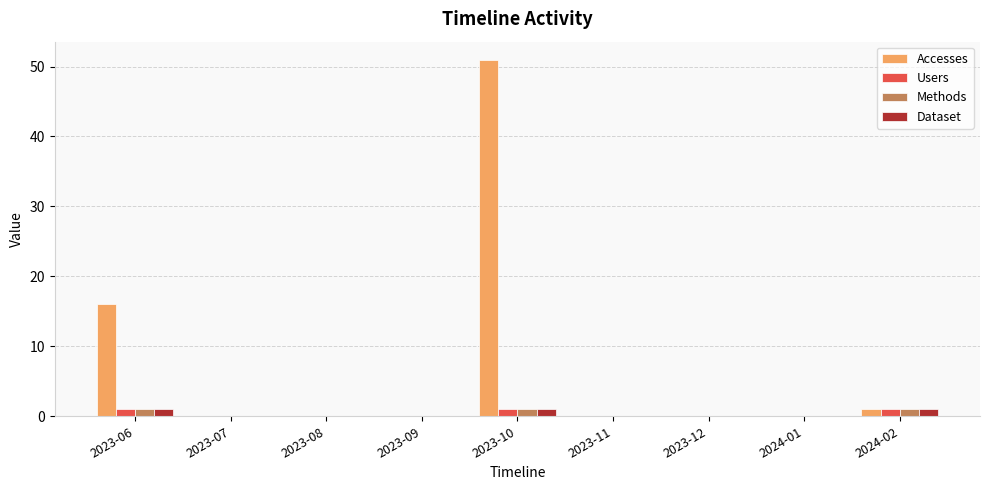

At which category is the sum across all series the highest?

2023-10